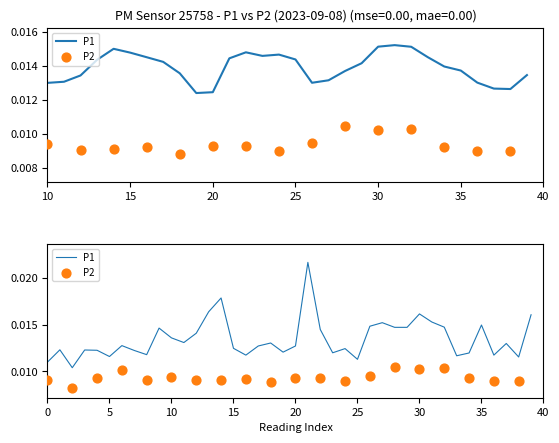

Between 14 and 36, which is larger?

14